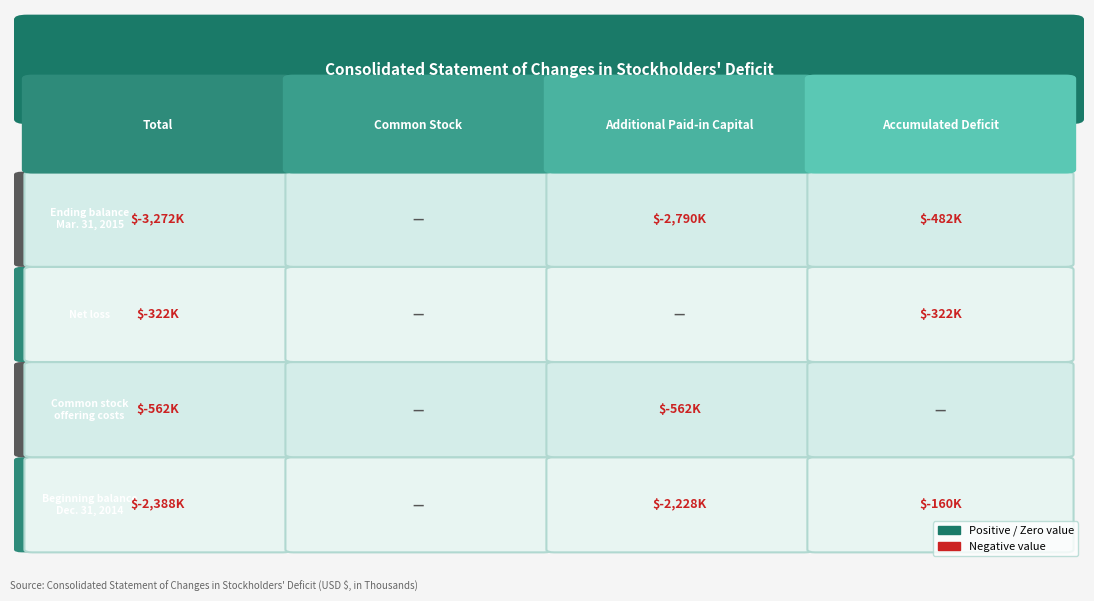

Which category has the highest value in the Total series?

Net loss